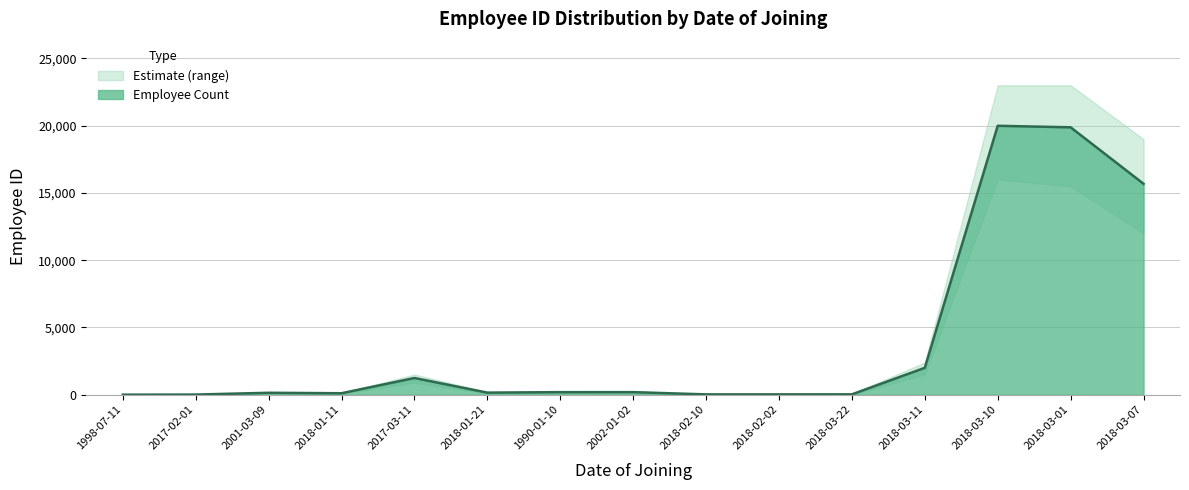

Reading left to right, transcribe all the data shown in this chart.

1	11	143	109	1241	154	190	191	23	24	26	1999	19990	19876	15678